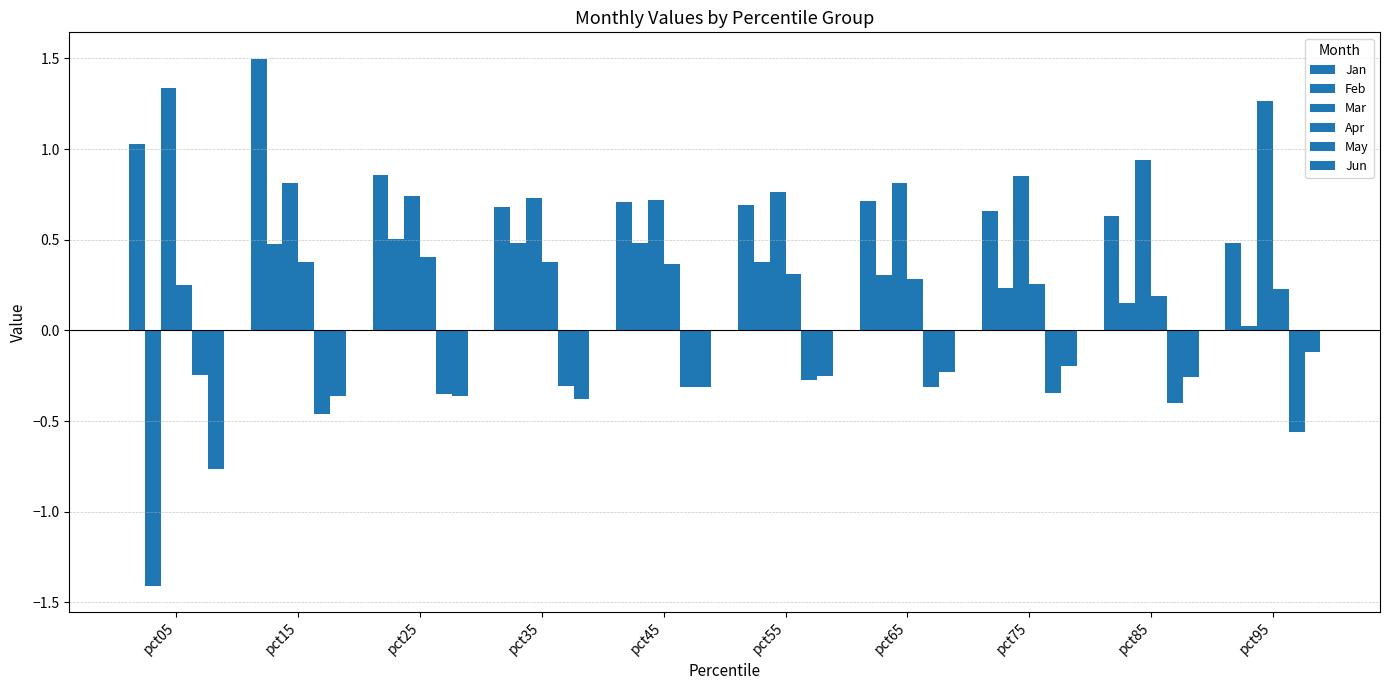

How many data points does each series have?

10